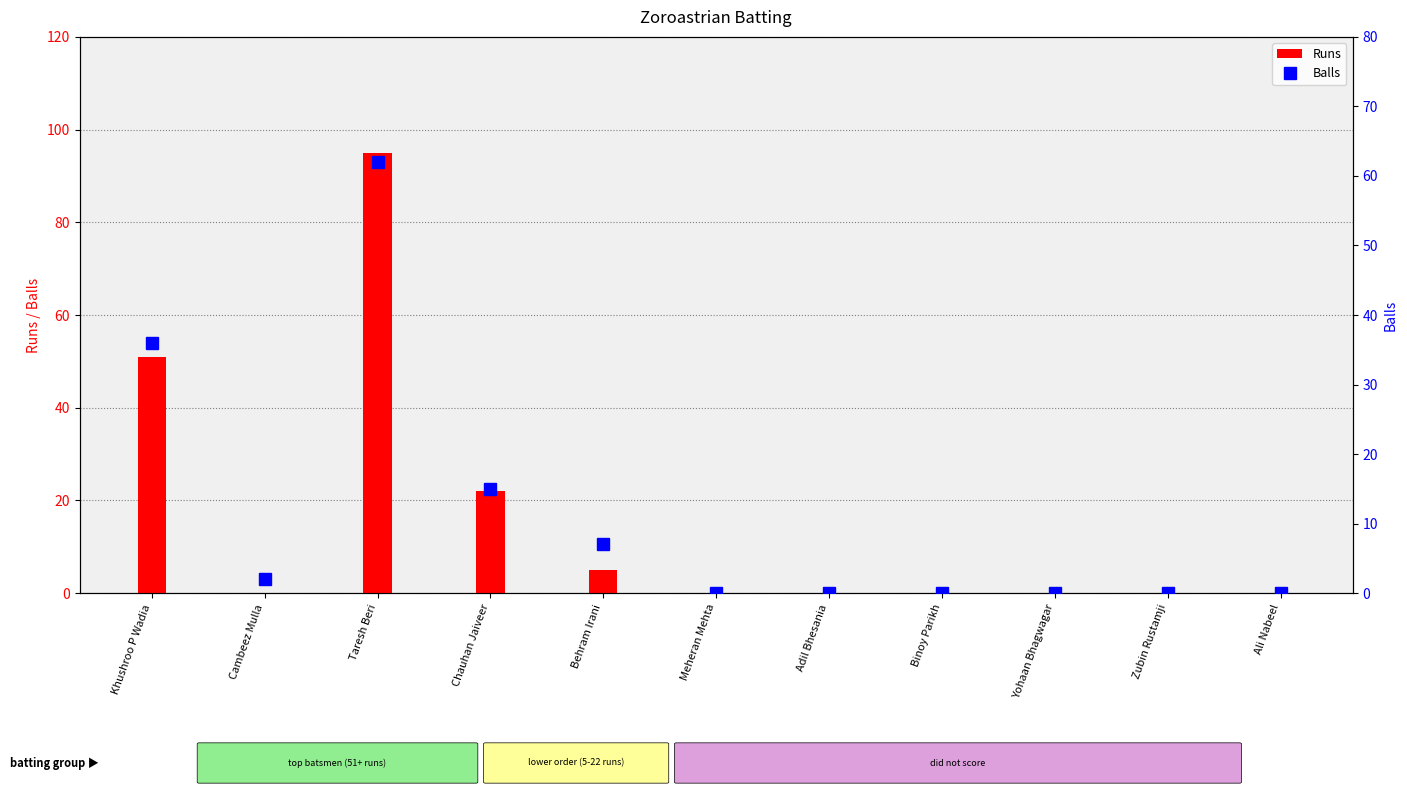

Which has a higher value, Zubin Rustamji or Cambeez Mulla?

Zubin Rustamji